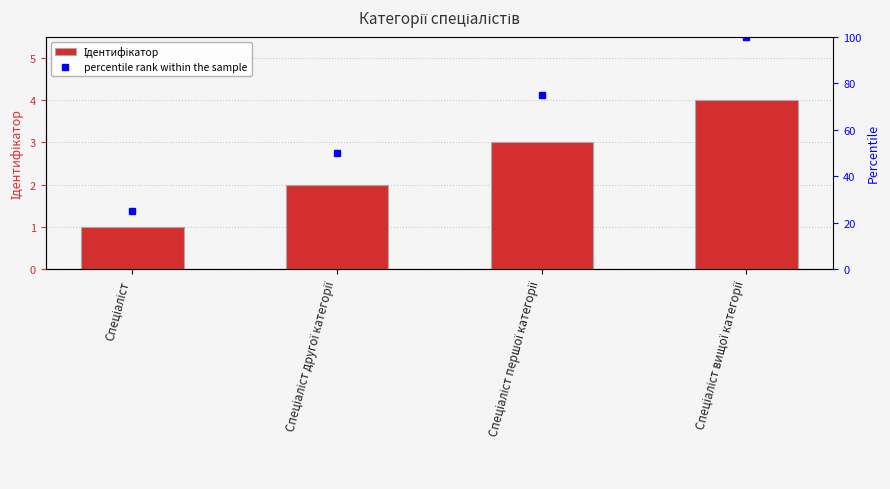

What is the value of the percentile rank within the sample bar at the 2nd from the left?

50